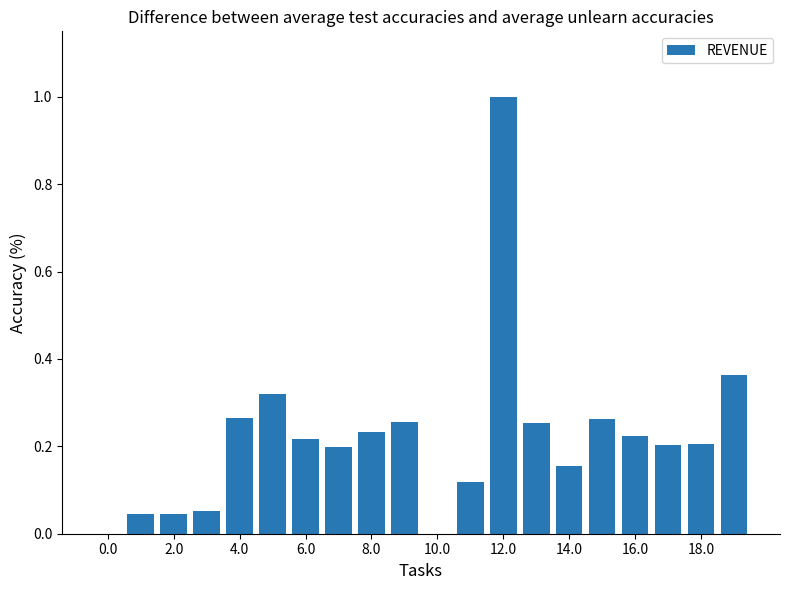

What is the sum of all values?

4.4